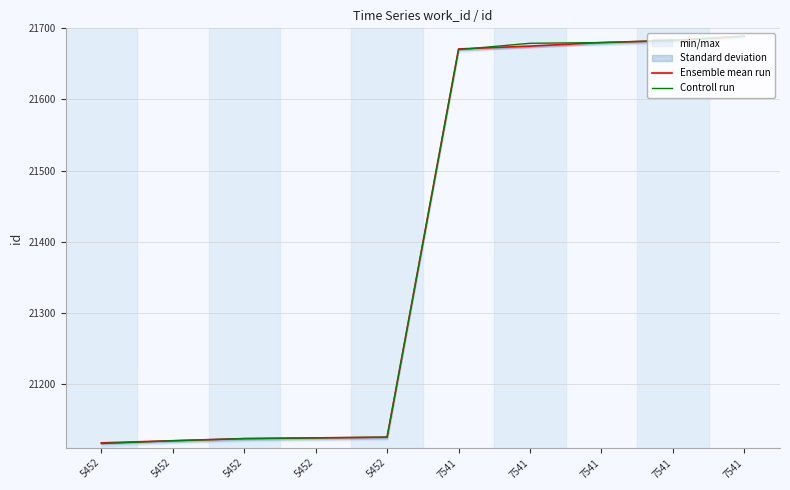

What is the maximum value shown in the chart?

21689